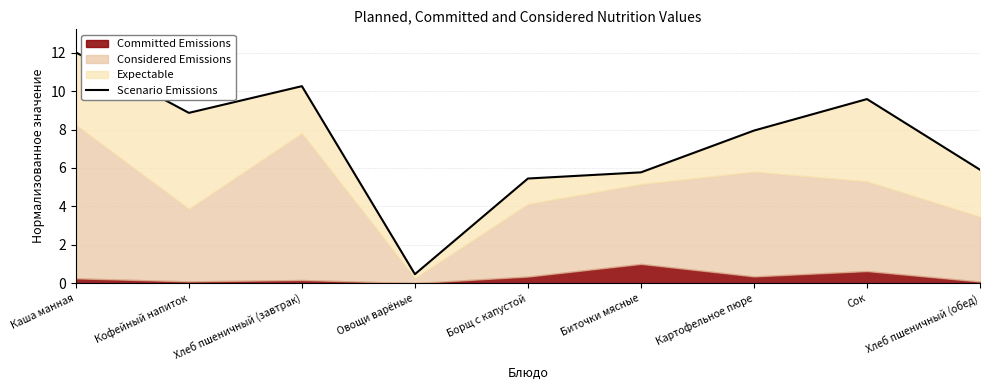

What is the label of the 2nd point from the left?

Кофейный напиток